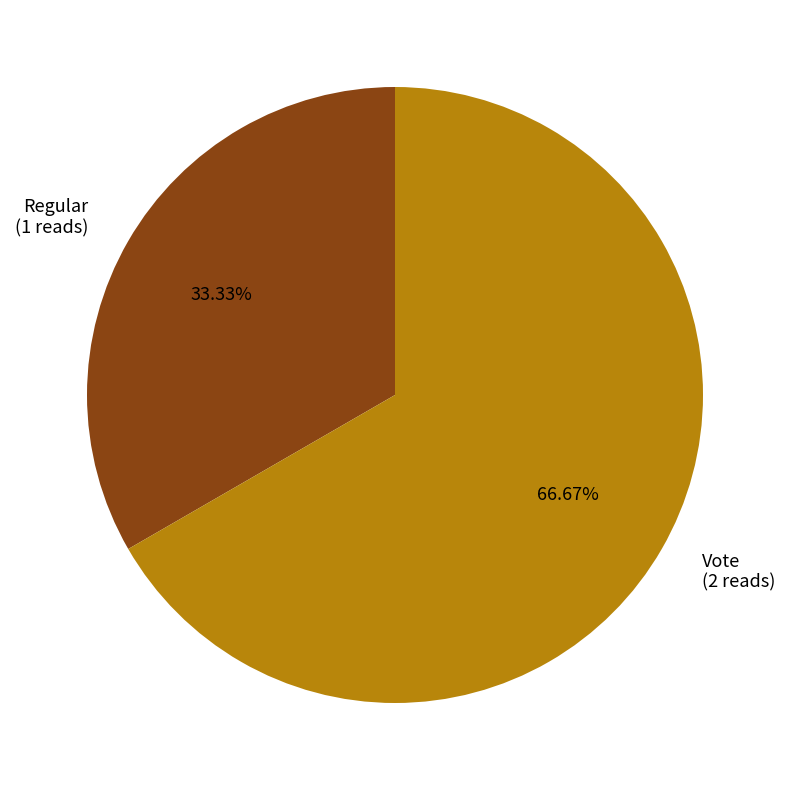

To the nearest percent, what is the difference between the Regular and Vote slice percentages?

33%